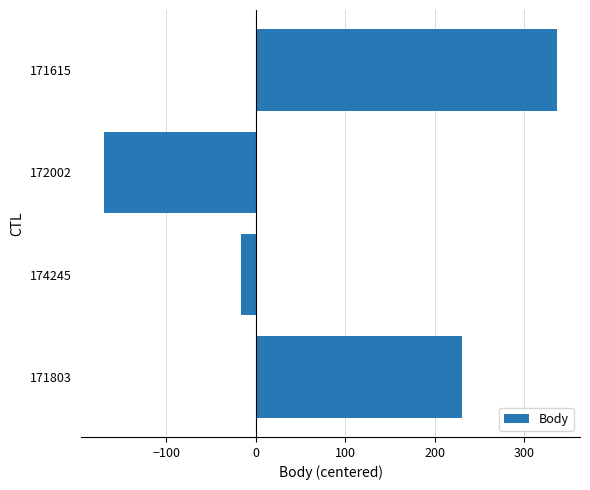

Is it true that the value at 172002 is -170?

True